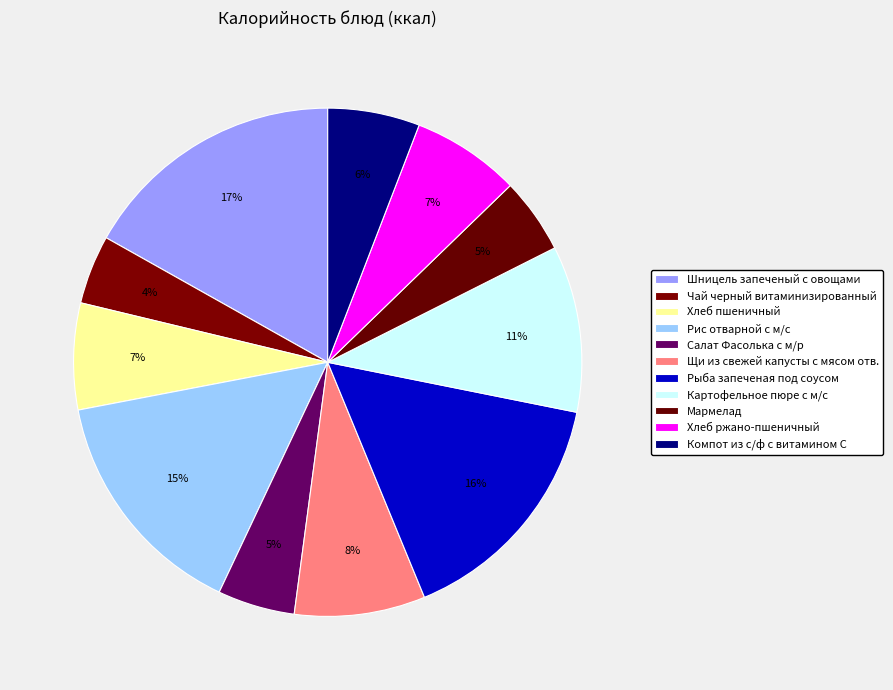

To the nearest percent, what is the combined percentage of Щи из свежей капусты с мясом отв. and Рис отварной с м/с?

23%